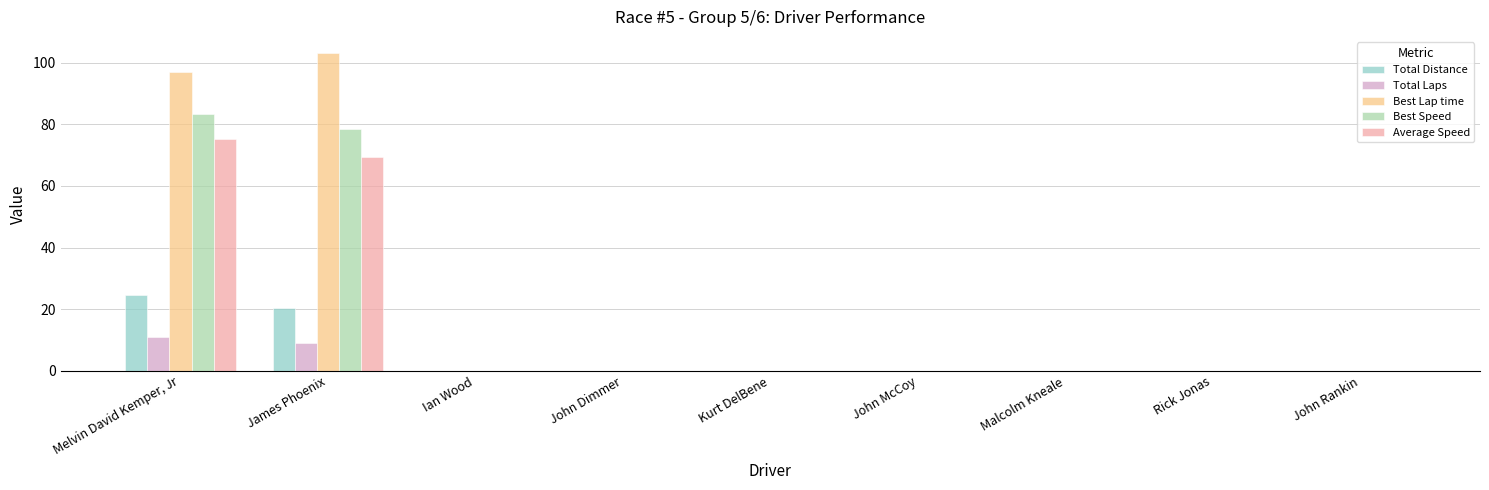

The value of Total Distance at Ian Wood is 12.3. True or false?

False